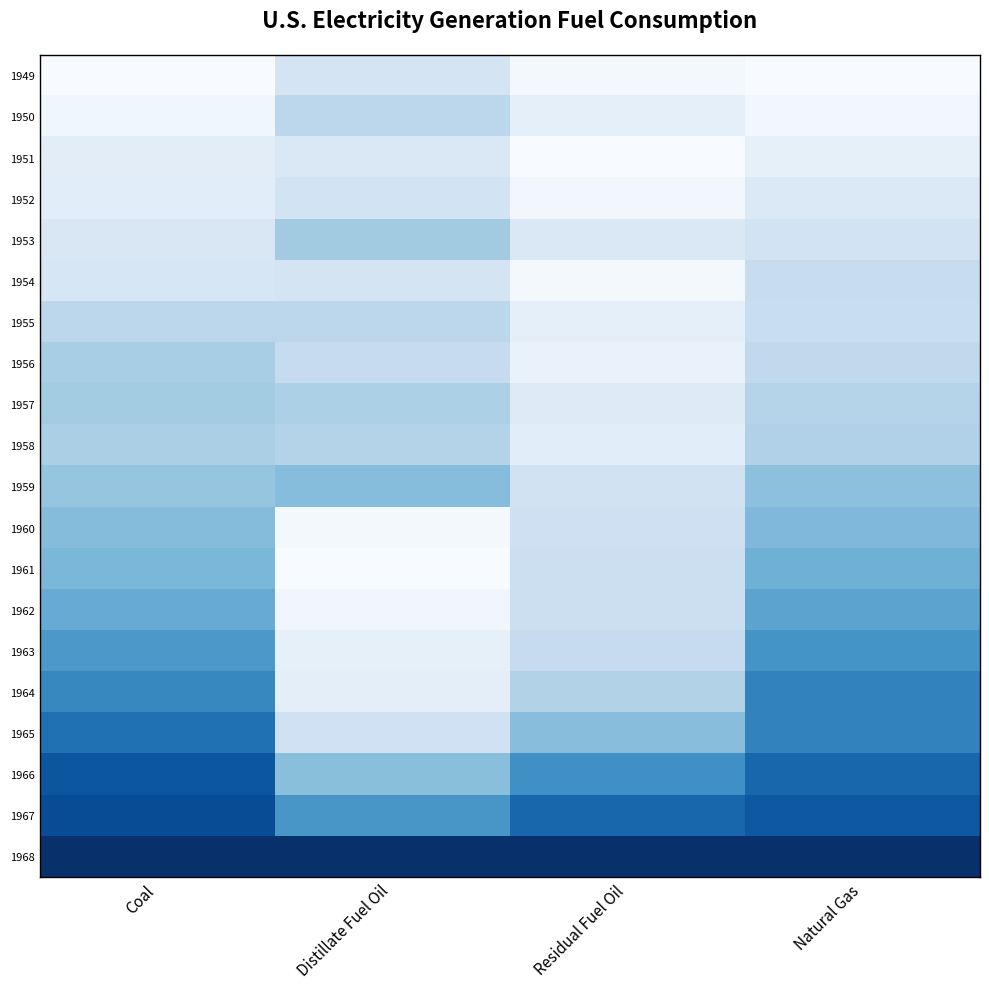

Reading left to right, transcribe all the data shown in this chart.

1949: Coal=0.0	Distillate Fuel Oil=0.2	Residual Fuel Oil=0.0	Natural Gas=0.0
1950: Coal=0.0	Distillate Fuel Oil=0.3	Residual Fuel Oil=0.1	Natural Gas=0.0
1951: Coal=0.1	Distillate Fuel Oil=0.1	Residual Fuel Oil=0.0	Natural Gas=0.1
1952: Coal=0.1	Distillate Fuel Oil=0.2	Residual Fuel Oil=0.0	Natural Gas=0.1
1953: Coal=0.1	Distillate Fuel Oil=0.4	Residual Fuel Oil=0.1	Natural Gas=0.2
1954: Coal=0.2	Distillate Fuel Oil=0.2	Residual Fuel Oil=0.0	Natural Gas=0.2
1955: Coal=0.3	Distillate Fuel Oil=0.3	Residual Fuel Oil=0.1	Natural Gas=0.2
1956: Coal=0.3	Distillate Fuel Oil=0.2	Residual Fuel Oil=0.1	Natural Gas=0.3
1957: Coal=0.4	Distillate Fuel Oil=0.3	Residual Fuel Oil=0.1	Natural Gas=0.3
1958: Coal=0.3	Distillate Fuel Oil=0.3	Residual Fuel Oil=0.1	Natural Gas=0.3
1959: Coal=0.4	Distillate Fuel Oil=0.4	Residual Fuel Oil=0.2	Natural Gas=0.4
1960: Coal=0.4	Distillate Fuel Oil=0.0	Residual Fuel Oil=0.2	Natural Gas=0.5
1961: Coal=0.5	Distillate Fuel Oil=0.0	Residual Fuel Oil=0.2	Natural Gas=0.5
1962: Coal=0.5	Distillate Fuel Oil=0.0	Residual Fuel Oil=0.2	Natural Gas=0.5
1963: Coal=0.6	Distillate Fuel Oil=0.1	Residual Fuel Oil=0.2	Natural Gas=0.6
1964: Coal=0.7	Distillate Fuel Oil=0.1	Residual Fuel Oil=0.3	Natural Gas=0.7
1965: Coal=0.8	Distillate Fuel Oil=0.2	Residual Fuel Oil=0.4	Natural Gas=0.7
1966: Coal=0.9	Distillate Fuel Oil=0.4	Residual Fuel Oil=0.6	Natural Gas=0.8
1967: Coal=0.9	Distillate Fuel Oil=0.6	Residual Fuel Oil=0.8	Natural Gas=0.8
1968: Coal=1.0	Distillate Fuel Oil=1.0	Residual Fuel Oil=1.0	Natural Gas=1.0